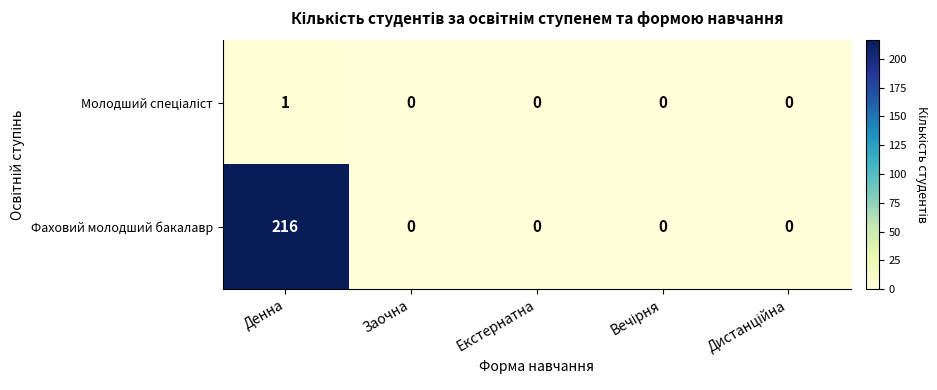

Which series has the widest spread of values?

Фаховий молодший бакалавр